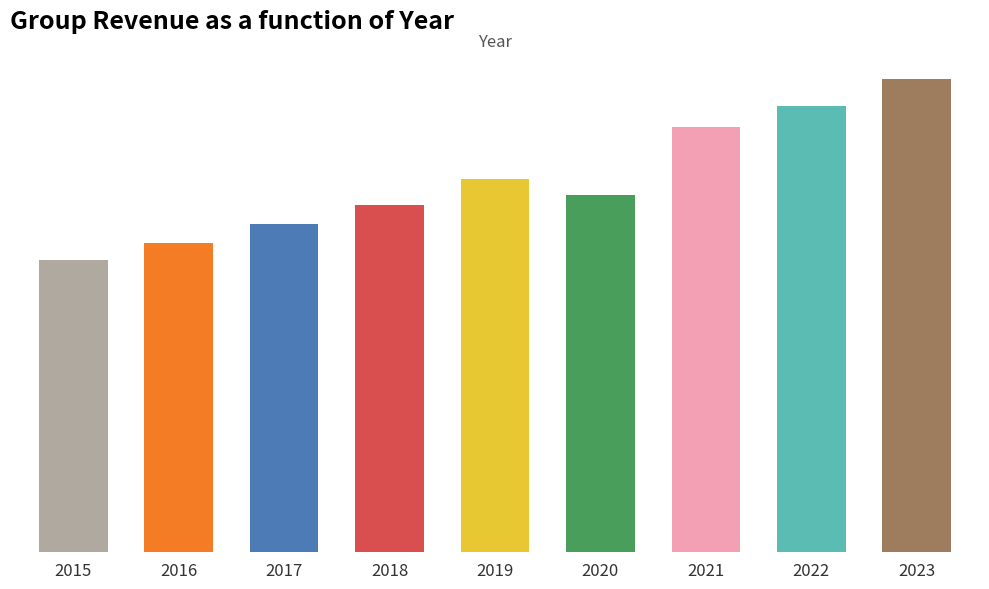

What is the approximate value at 2021?

44538.0